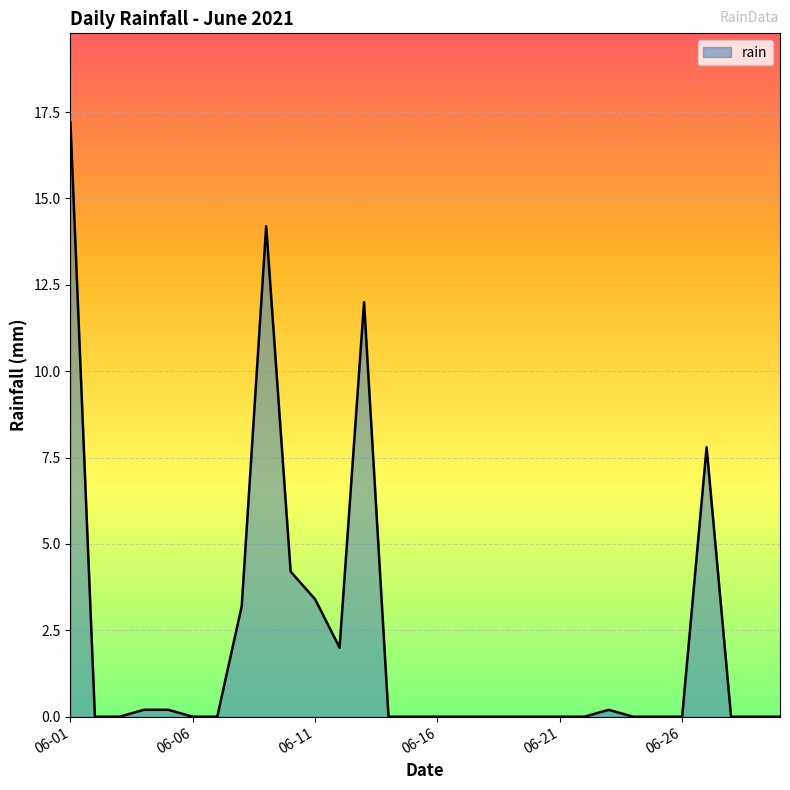

What is the maximum value shown in the chart?

17.2